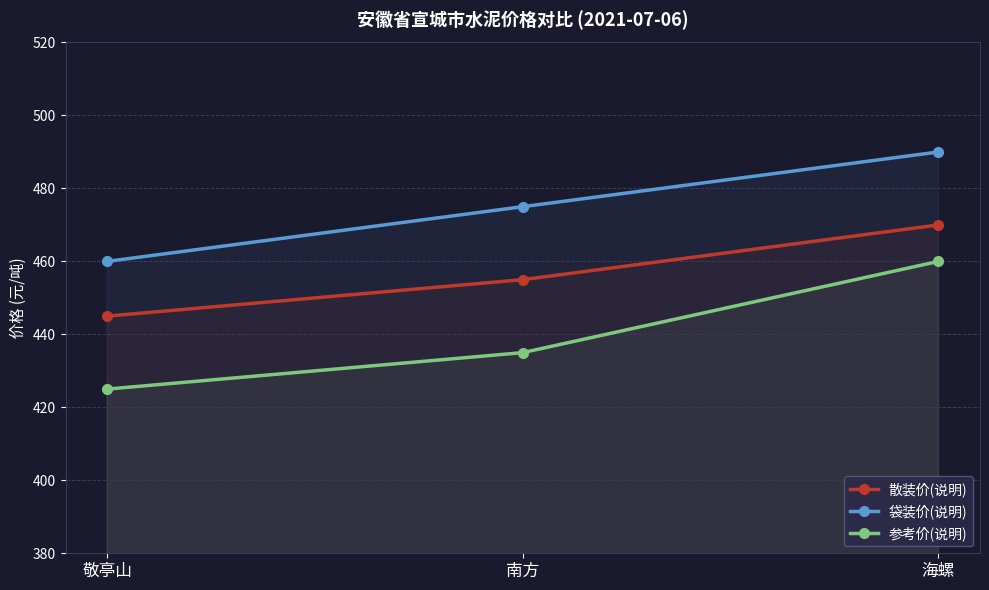

How many categories are shown in the chart?

3